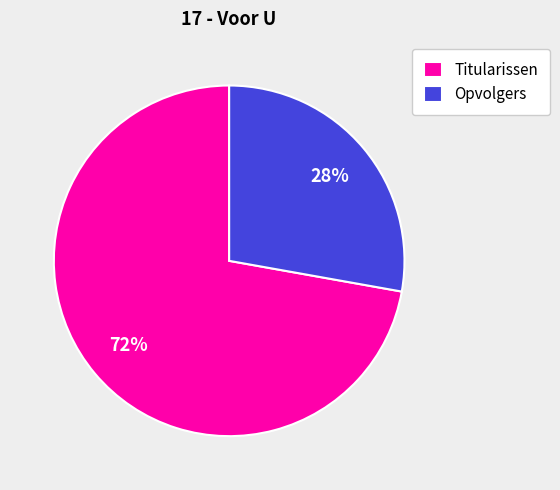

Is the sum of Opvolgers and Titularissen greater than half?

Yes